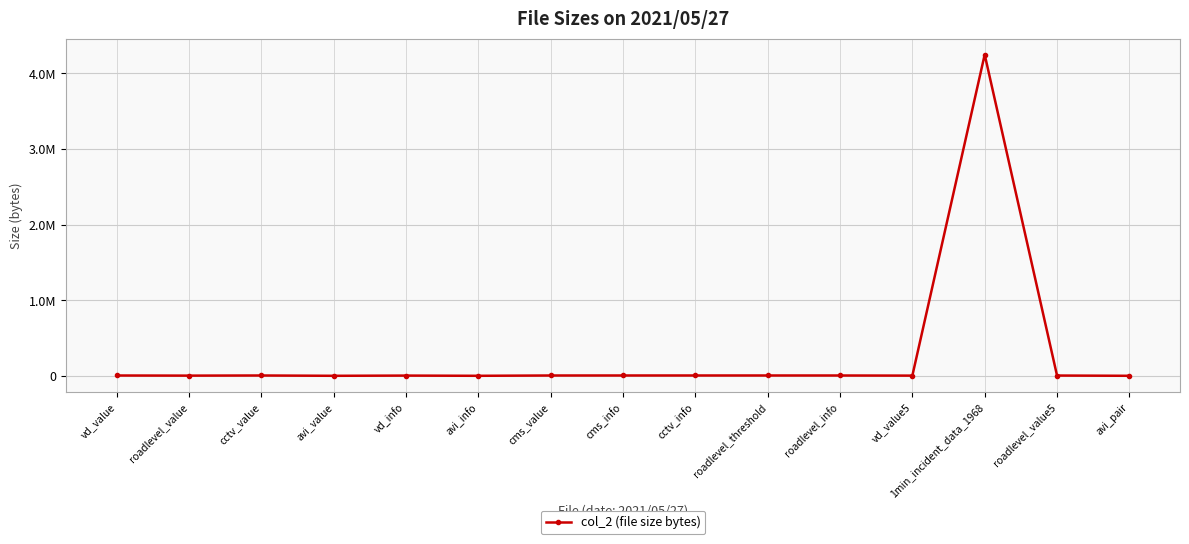

Reading left to right, list all the values displayed in this chart.

vd_value=5368	roadlevel_value=3722	cctv_value=5512	avi_value=1466	vd_info=4245	avi_info=1466	cms_value=5435	cms_info=5582	cctv_info=5628	roadlevel_threshold=5609	roadlevel_info=5433	vd_value5=3717	1min_incident_data_1968=4247426	roadlevel_value5=4854	avi_pair=1466